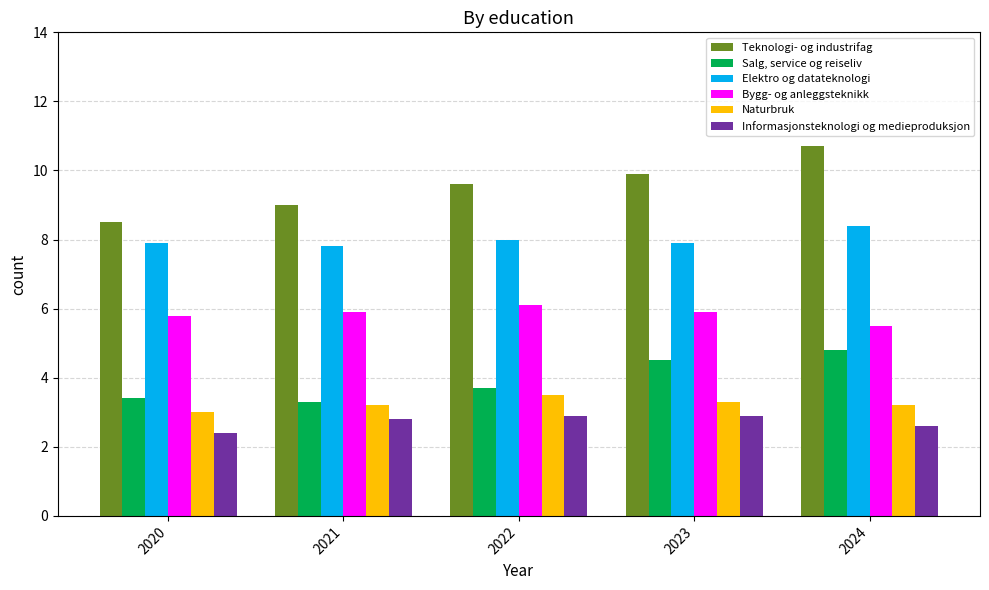

At which category does the chart reach its minimum across all series?

2020